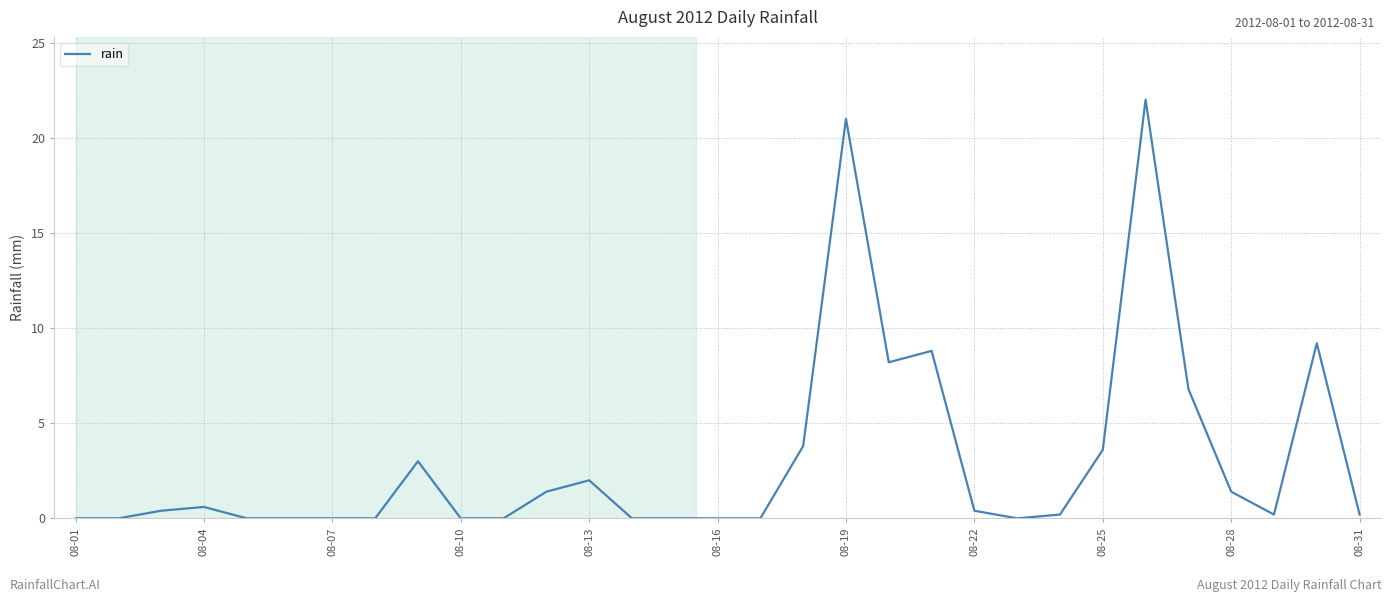

What is the maximum value shown in the chart?

22.0